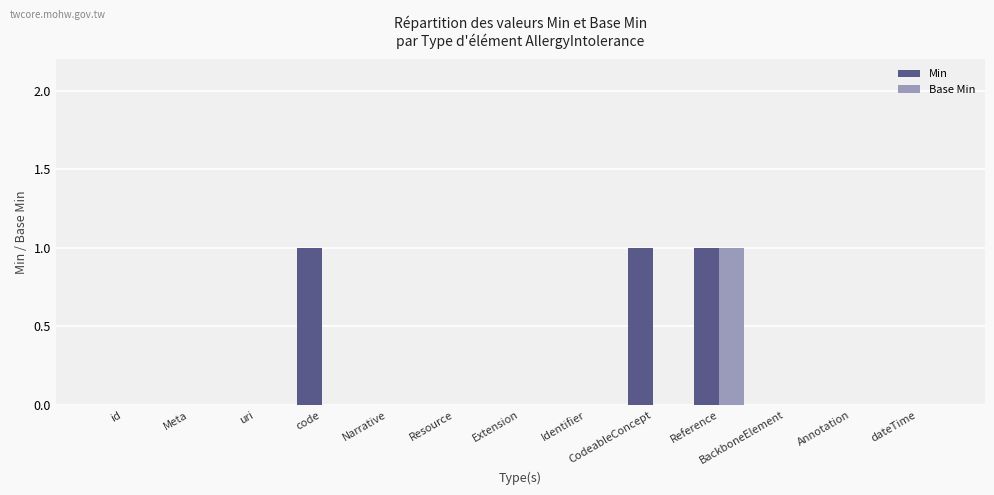

True or false: Min has a value of 1 at Extension.

False